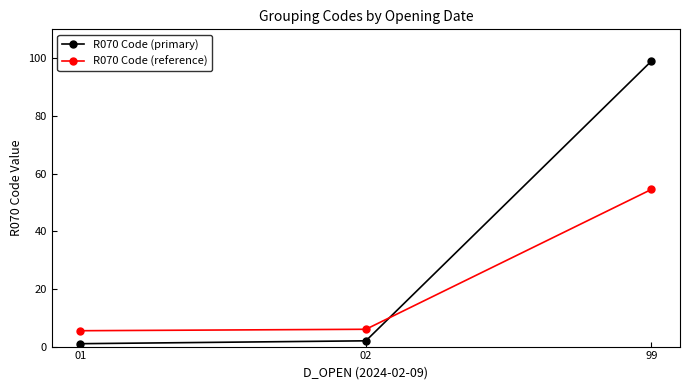

Reading left to right, list all the values displayed in this chart.

R070 Code (primary): 01=1.0	02=2.0	99=99.0
R070 Code (reference): 01=5.5	02=6.0	99=54.5